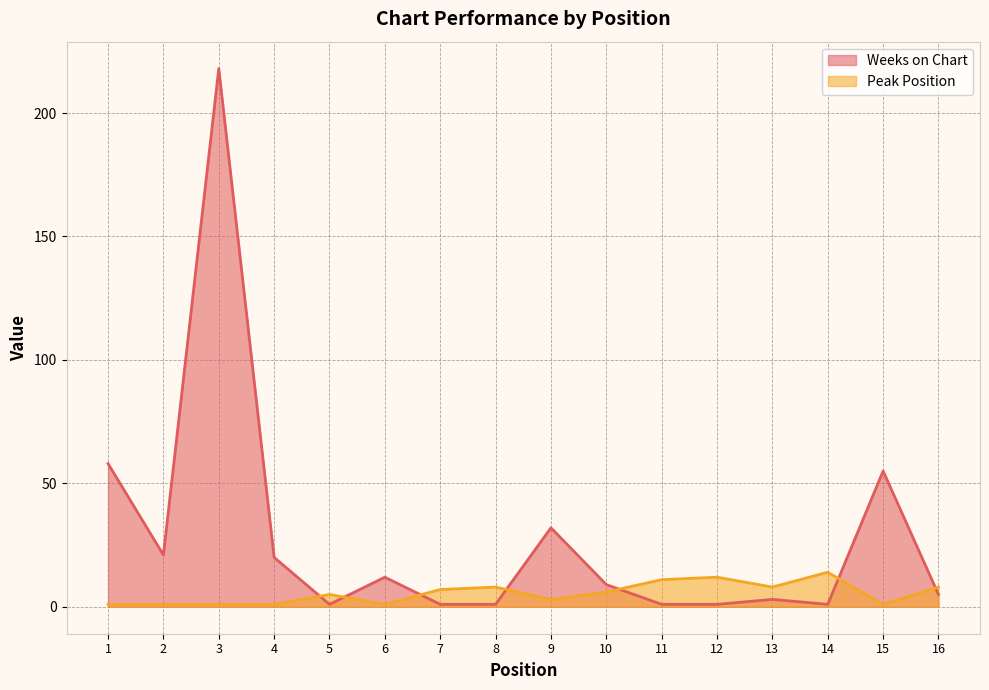

Count the number of data series in this chart.

2